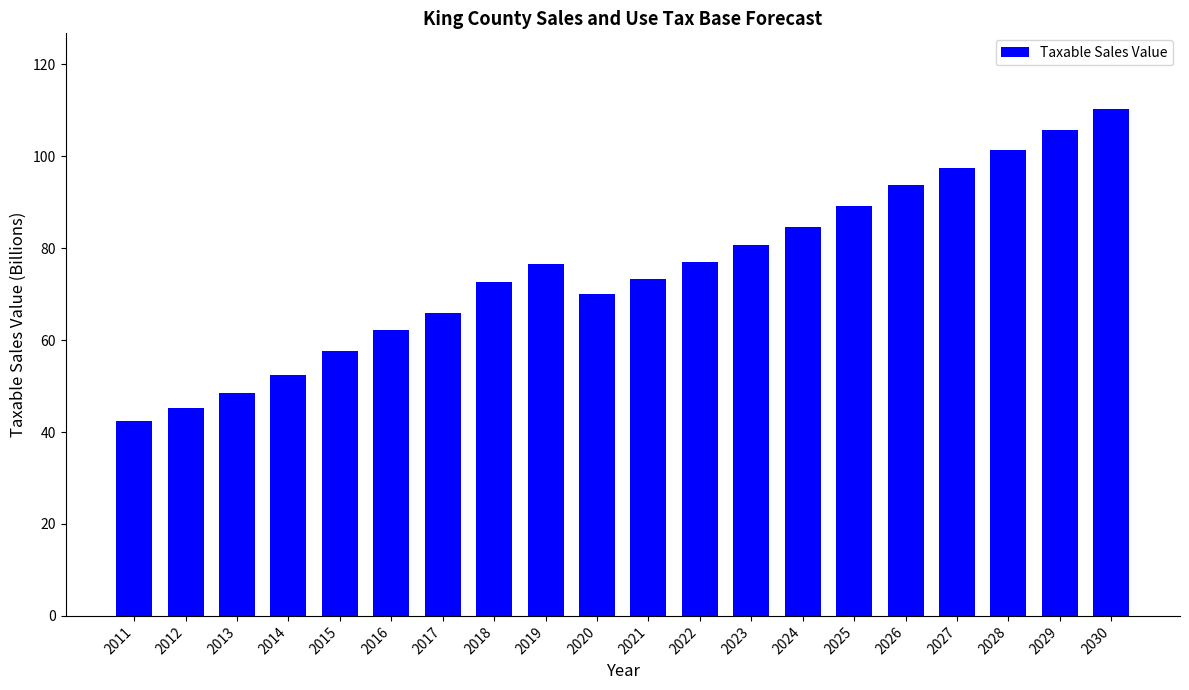

What is the sum of all values?

1506.5